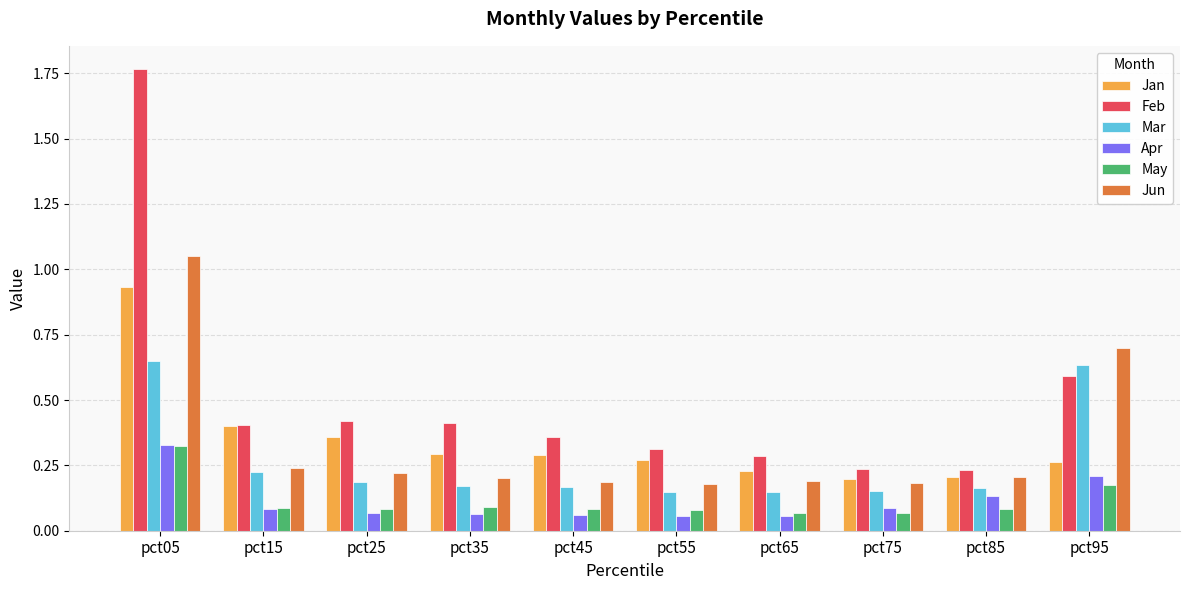

What is the sum of the Jan values at pct95 and pct85?

0.5